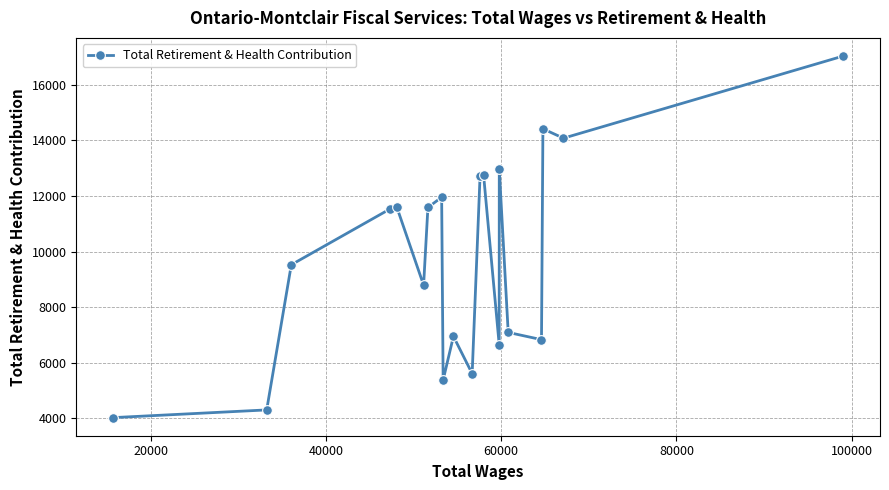

Count the number of data series in this chart.

1